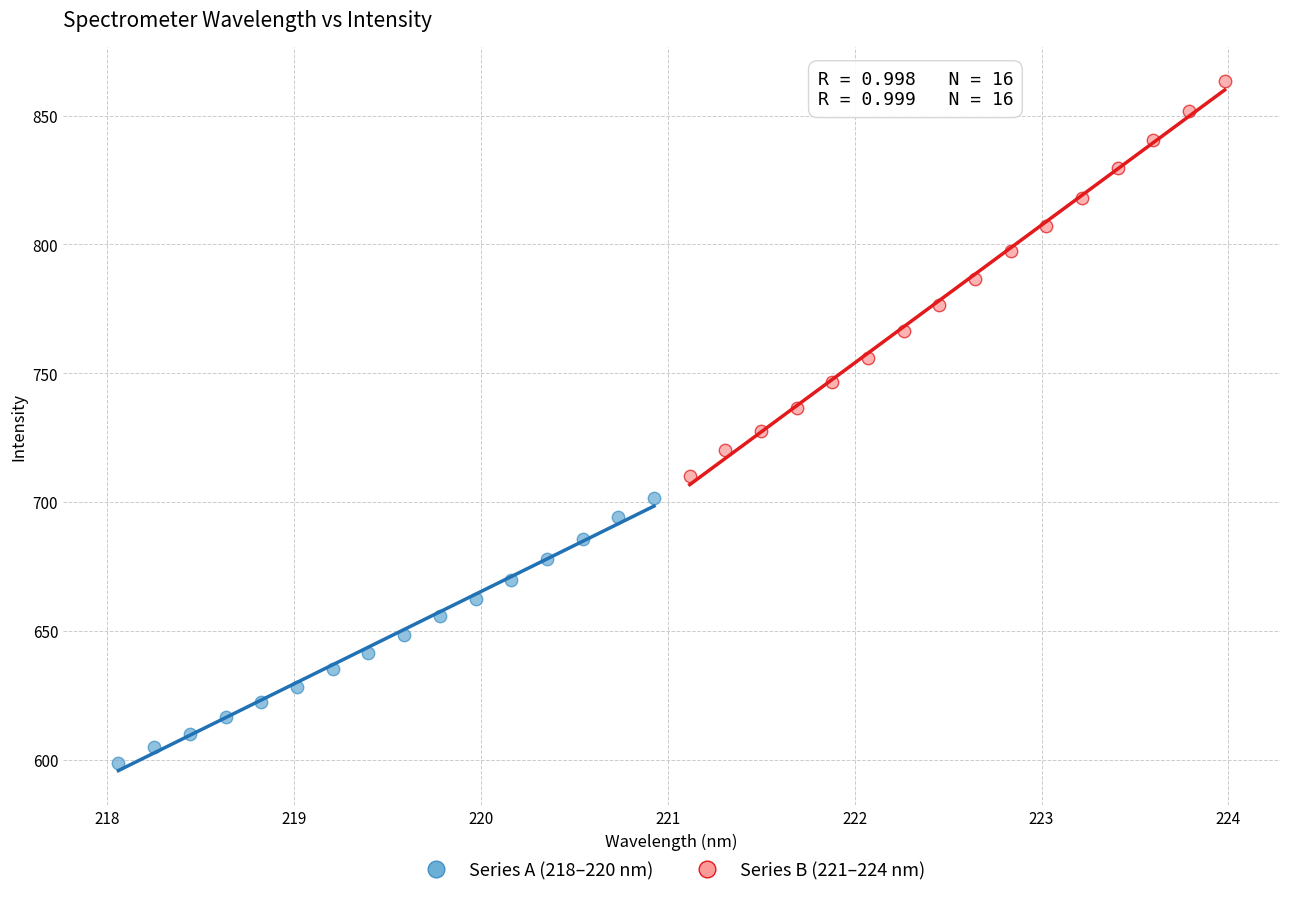

Which series has the widest spread of Y values?

Series B (221–224 nm)